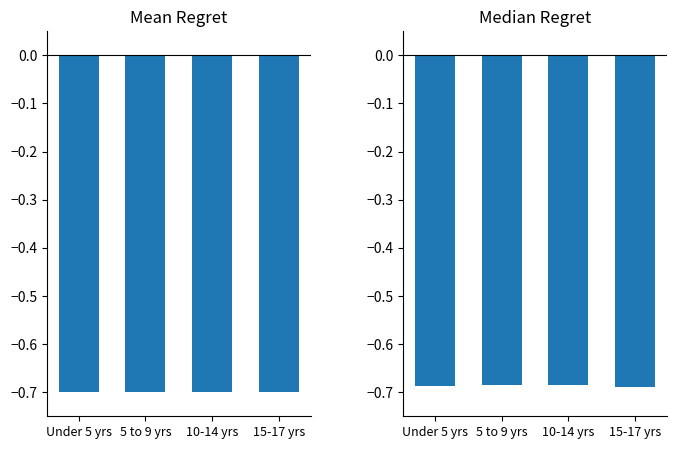

How many bars are there in total?

8